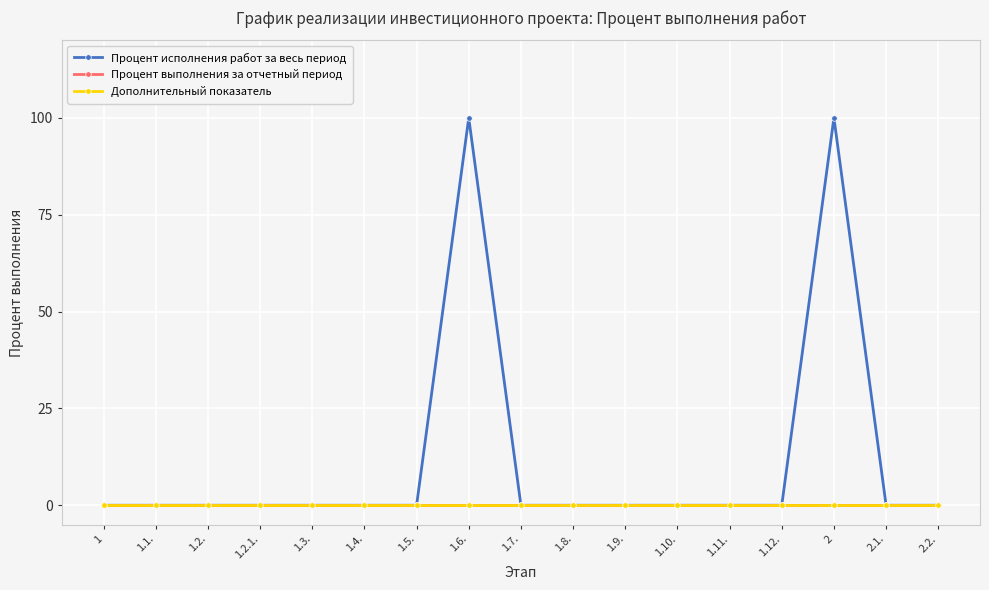

True or false: Процент выполнения за отчетный период and Дополнительный показатель intersect in this chart.

False